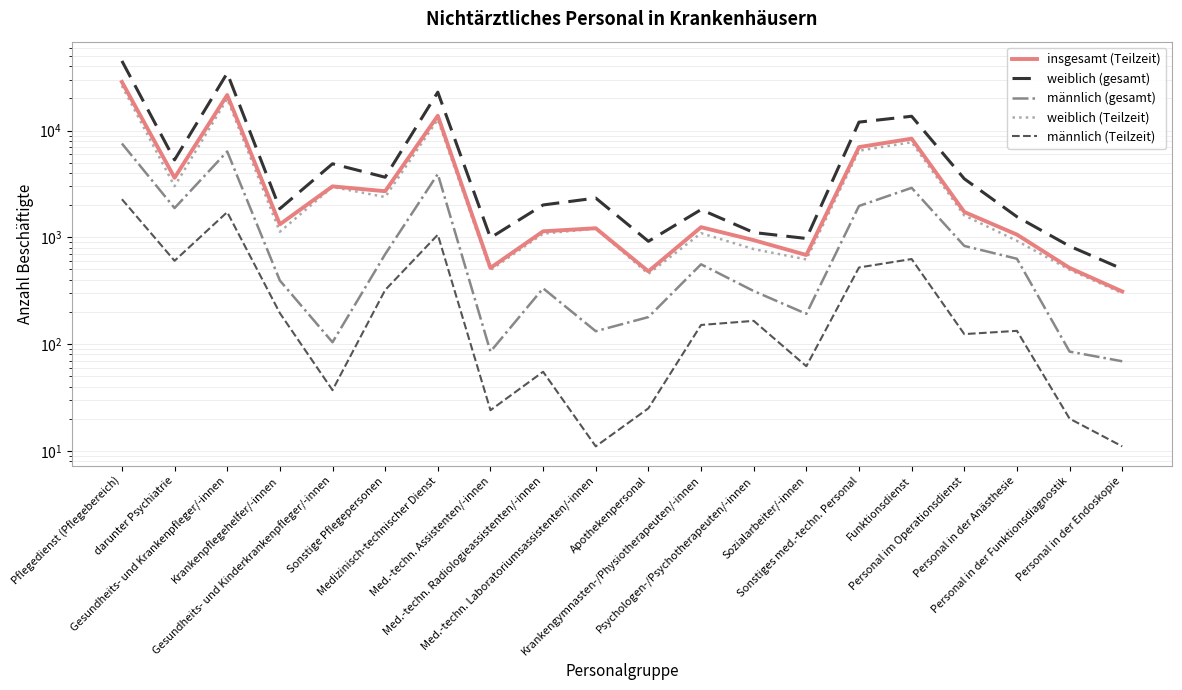

Is it true that weiblich (Teilzeit) equals 455 at Apothekenpersonal?

True